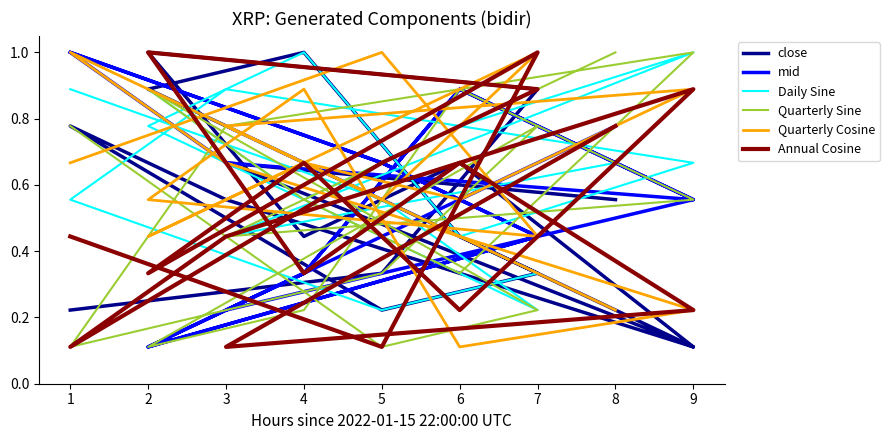

Where is the first local maximum for Daily Sine?

4